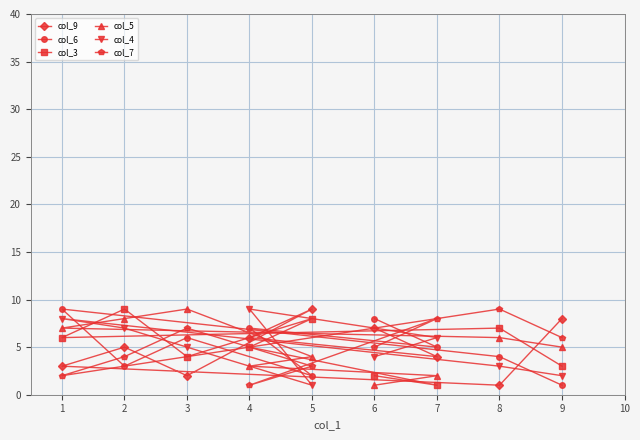

Read the col_5 value at 3.

9